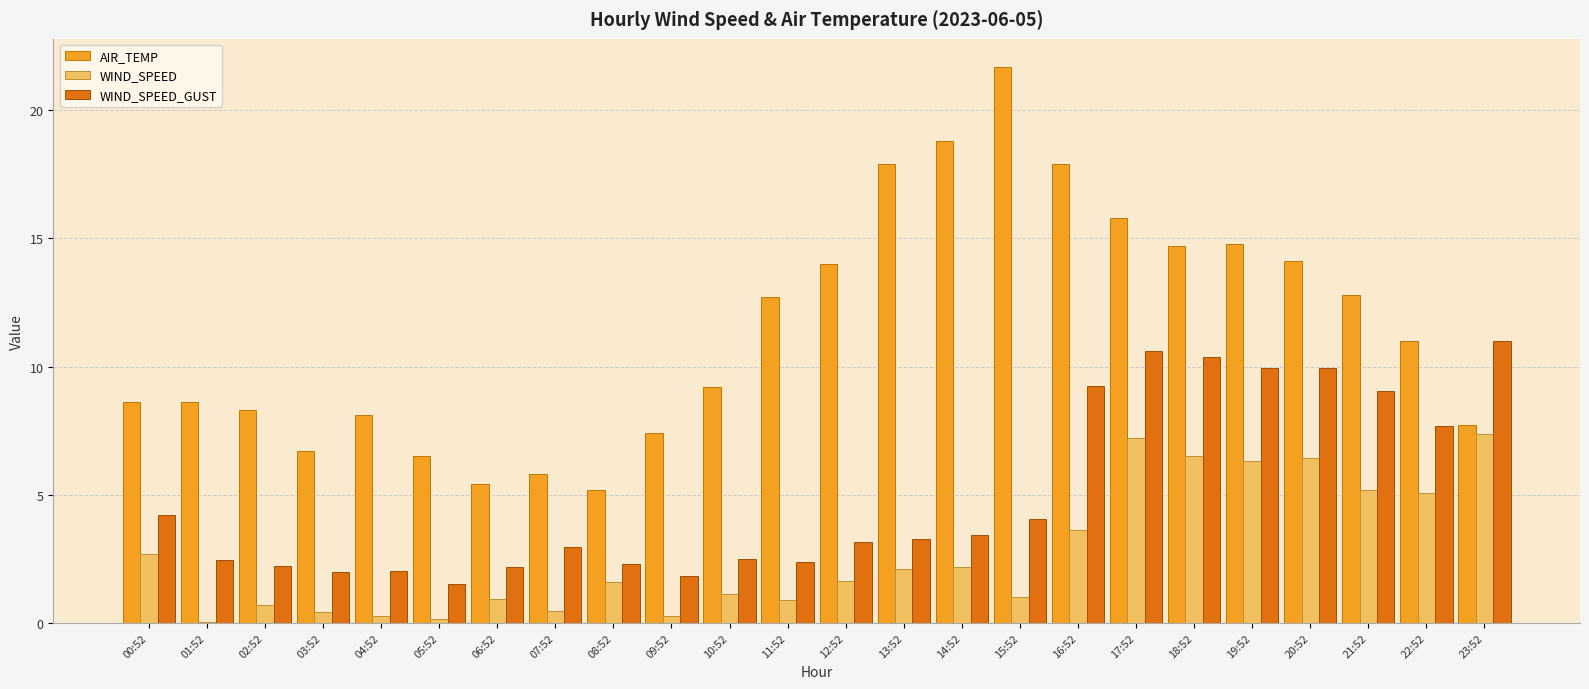

The value of WIND_SPEED_GUST at 18:52 is 2.7. True or false?

False